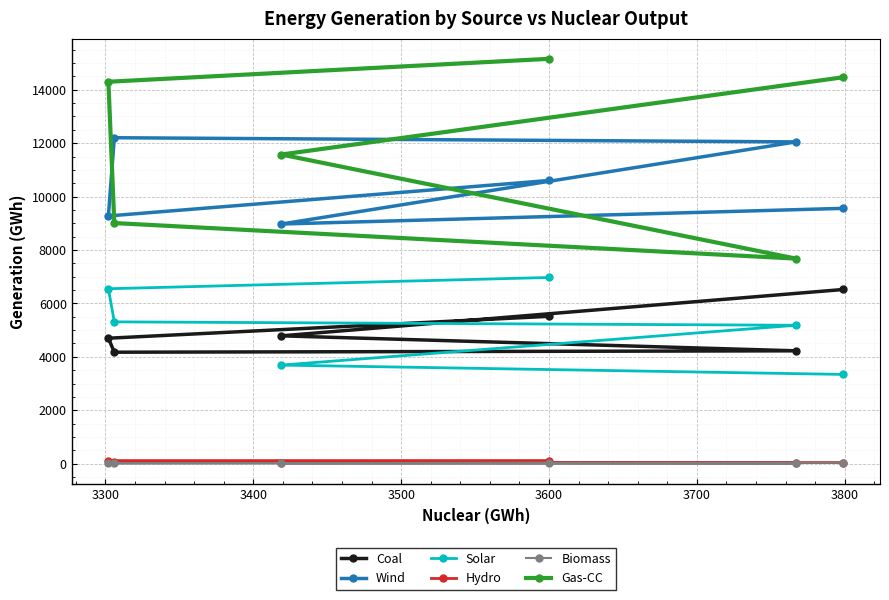

What is the lowest value of the Wind series?

8973